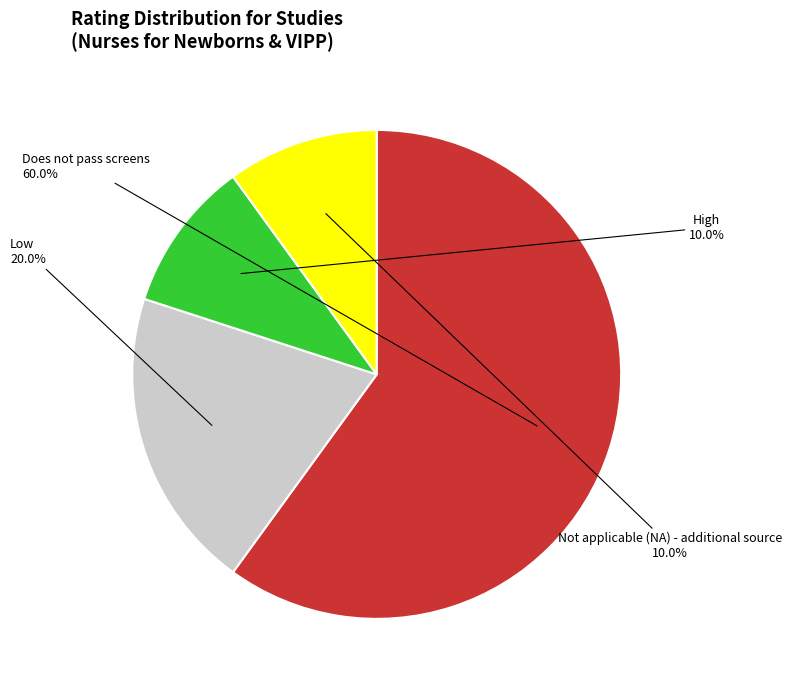

To the nearest percent, what percentage of the pie is Not applicable (NA) - additional source?

10%